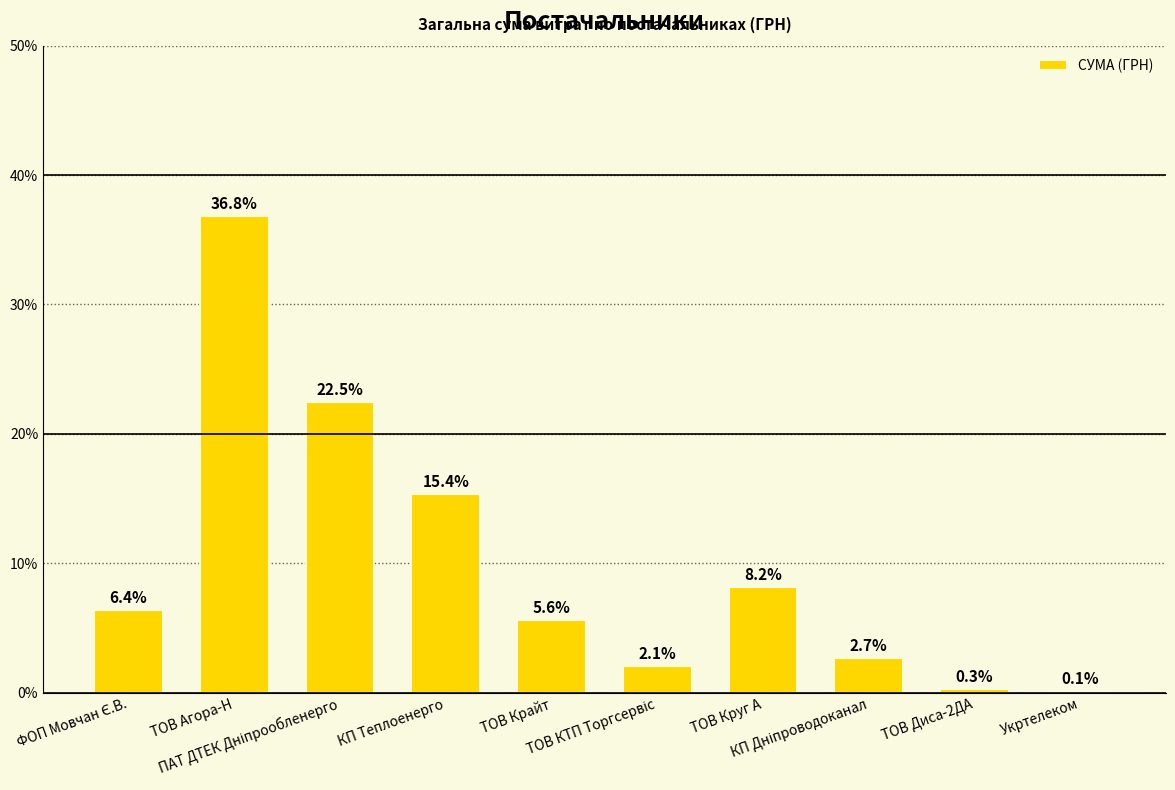

What is the maximum value shown in the chart?

36.8